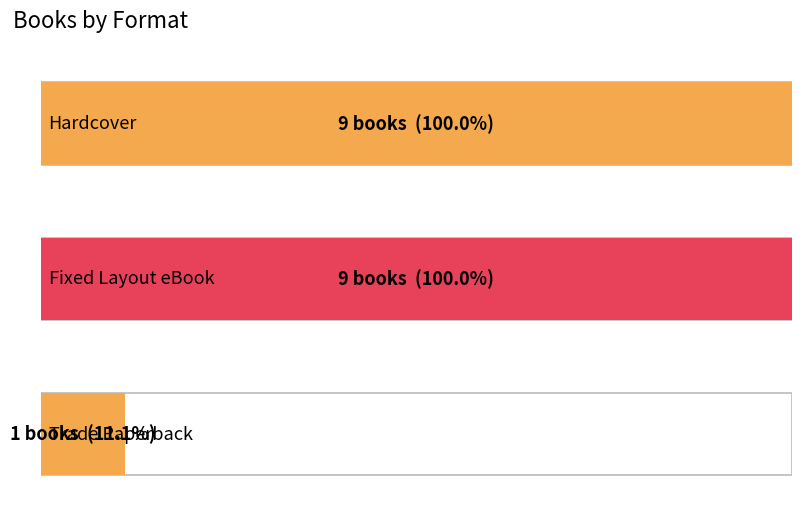

Is it true that Fixed Layout eBook equals 9 at 0?

True